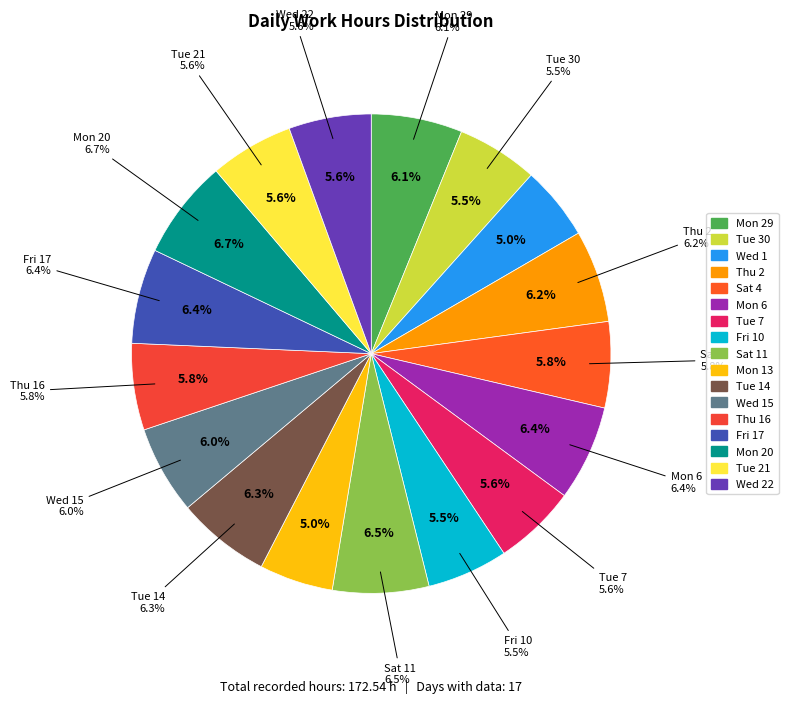

To the nearest percent, what percentage of the pie is Tue 30?

5%